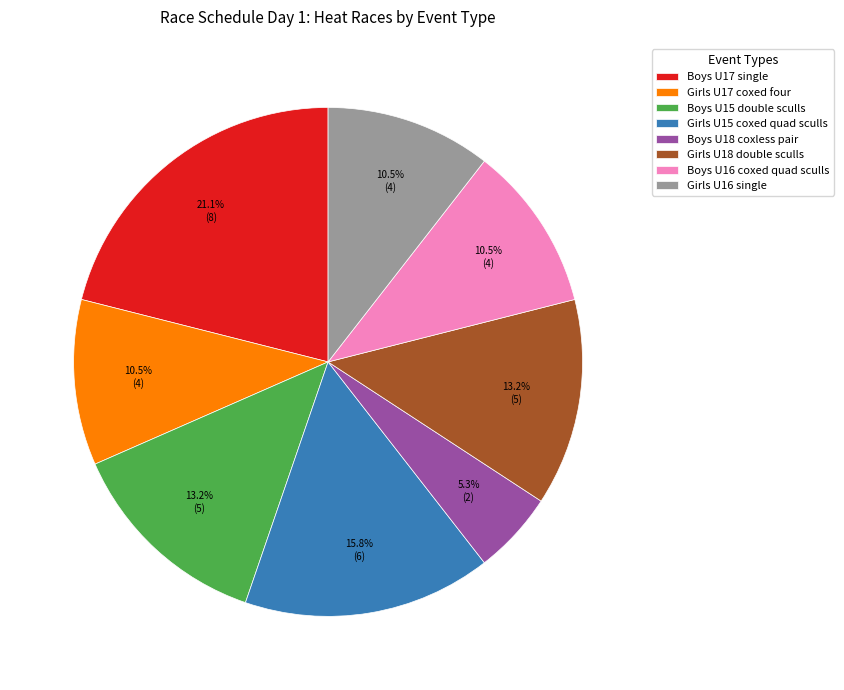

Is Girls U15 coxed quad sculls the majority of the pie?

No